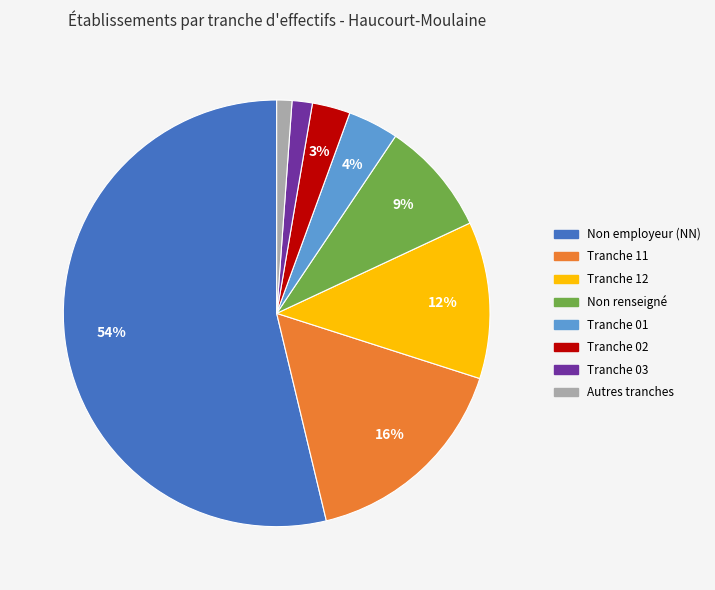

How many slices are in this pie chart?

8